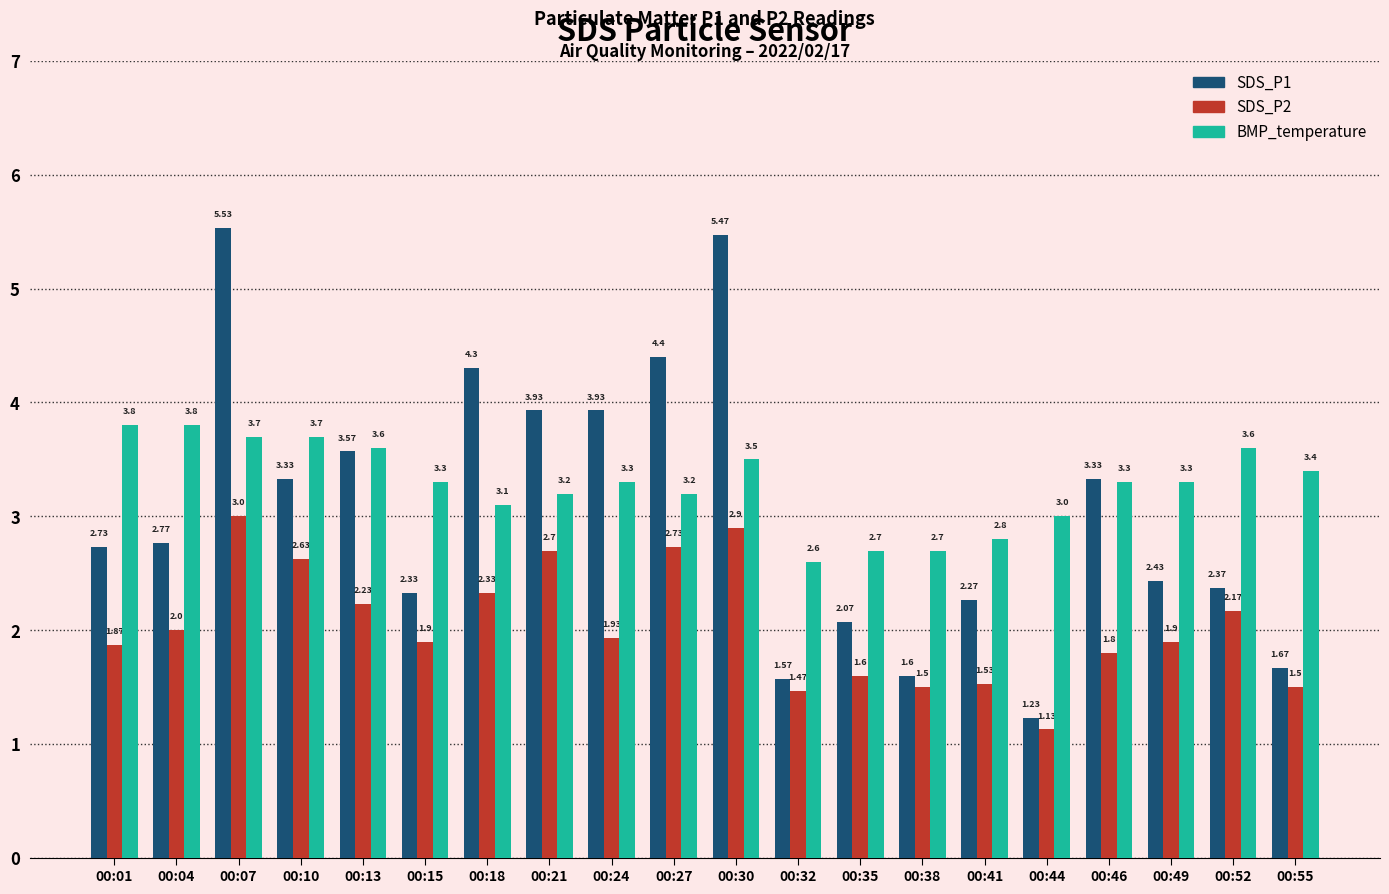

Which series has the largest range (max minus min)?

SDS_P1